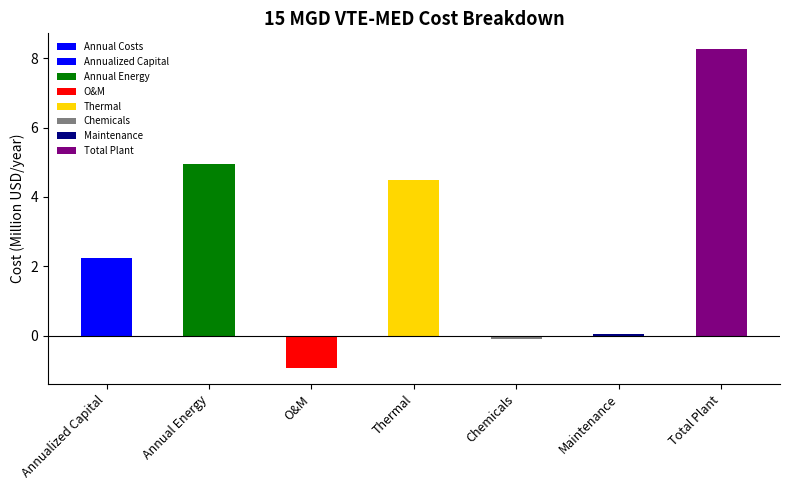

At which category does the chart reach its peak across all series?

Total Plant